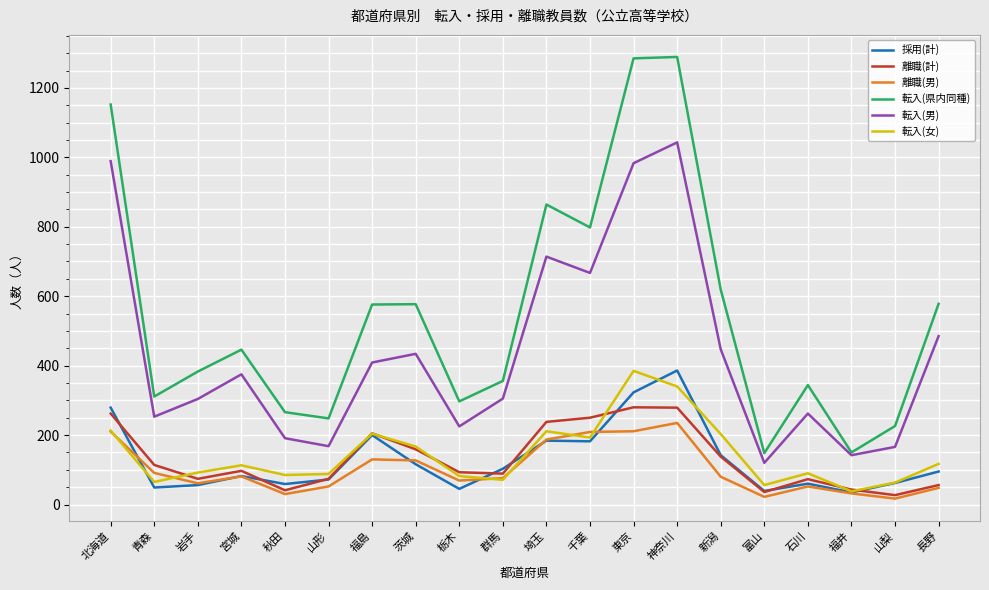

The 転入(女) series shows 85 at 秋田. True or false?

True